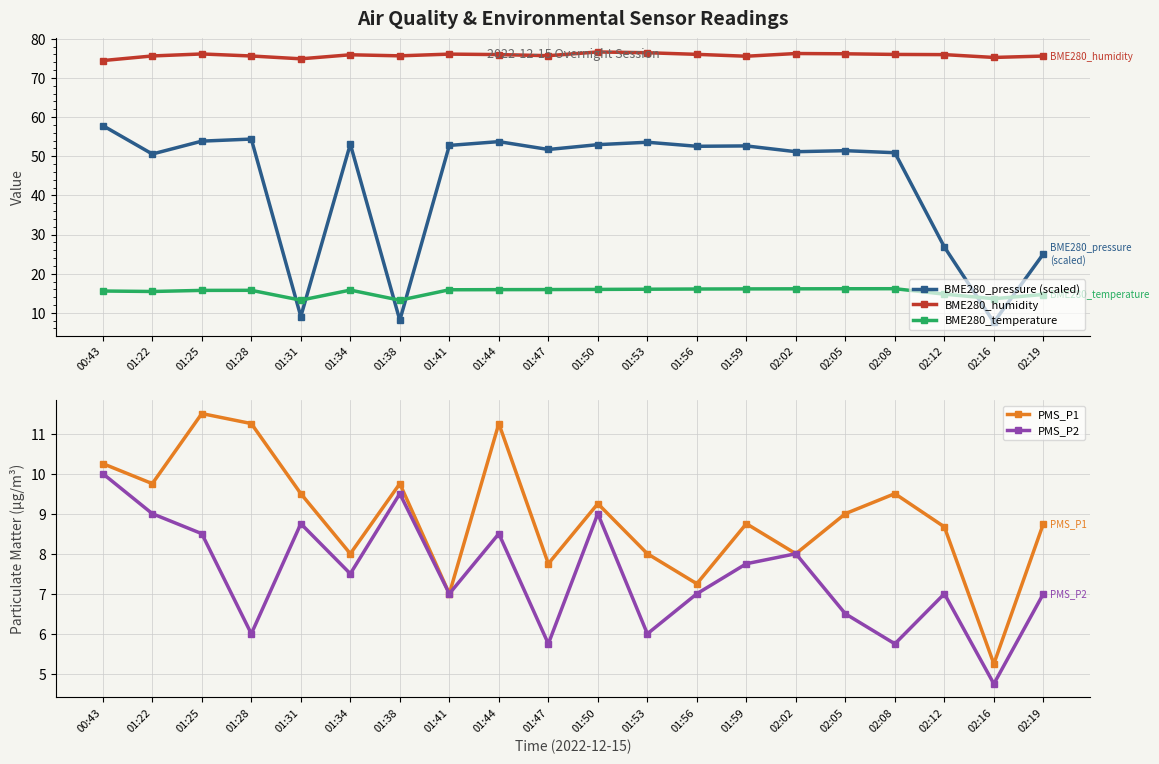

Reading right to left, transcribe all the data shown in this chart.

BME280_pressure (scaled): 02:19=25.1	02:16=7.6	02:12=26.8	02:08=50.9	02:05=51.4	02:02=51.1	01:59=52.6	01:56=52.5	01:53=53.6	01:50=52.9	01:47=51.7	01:44=53.7	01:41=52.7	01:38=8.1	01:34=53.1	01:31=9.1	01:28=54.4	01:25=53.8	01:22=50.5	00:43=57.8
BME280_humidity: 02:19=75.6	02:16=75.2	02:12=75.9	02:08=76.0	02:05=76.1	02:02=76.2	01:59=75.5	01:56=76.0	01:53=76.4	01:50=76.6	01:47=75.7	01:44=75.9	01:41=76.1	01:38=75.6	01:34=75.9	01:31=74.9	01:28=75.6	01:25=76.1	01:22=75.6	00:43=74.4
BME280_temperature: 02:19=14.7	02:16=13.6	02:12=14.8	02:08=16.2	02:05=16.1	02:02=16.1	01:59=16.1	01:56=16.1	01:53=16.0	01:50=16.0	01:47=15.9	01:44=15.9	01:41=15.9	01:38=13.2	01:34=15.8	01:31=13.2	01:28=15.8	01:25=15.7	01:22=15.4	00:43=15.6
PMS_P1: 02:19=8.8	02:16=5.2	02:12=8.7	02:08=9.5	02:05=9.0	02:02=8.0	01:59=8.8	01:56=7.2	01:53=8.0	01:50=9.2	01:47=7.8	01:44=11.2	01:41=7.0	01:38=9.8	01:34=8.0	01:31=9.5	01:28=11.2	01:25=11.5	01:22=9.8	00:43=10.2
PMS_P2: 02:19=7.0	02:16=4.8	02:12=7.0	02:08=5.8	02:05=6.5	02:02=8.0	01:59=7.8	01:56=7.0	01:53=6.0	01:50=9.0	01:47=5.8	01:44=8.5	01:41=7.0	01:38=9.5	01:34=7.5	01:31=8.8	01:28=6.0	01:25=8.5	01:22=9.0	00:43=10.0